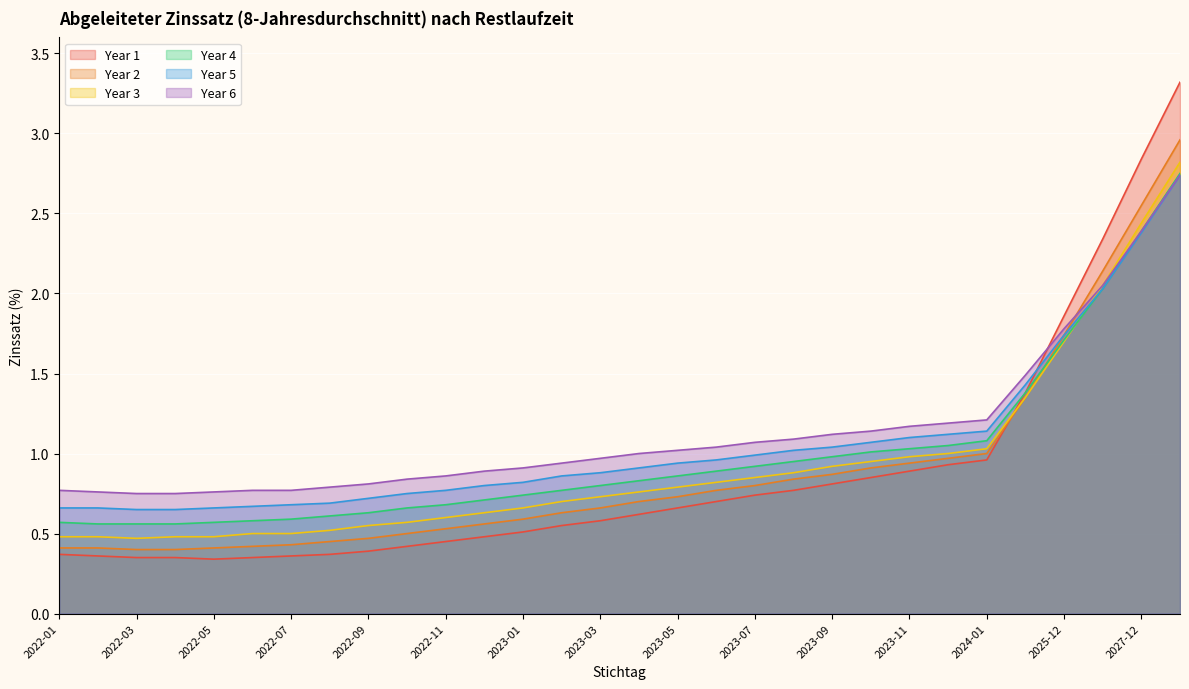

Which has a higher value, 2023-10 or 2022-02?

2023-10